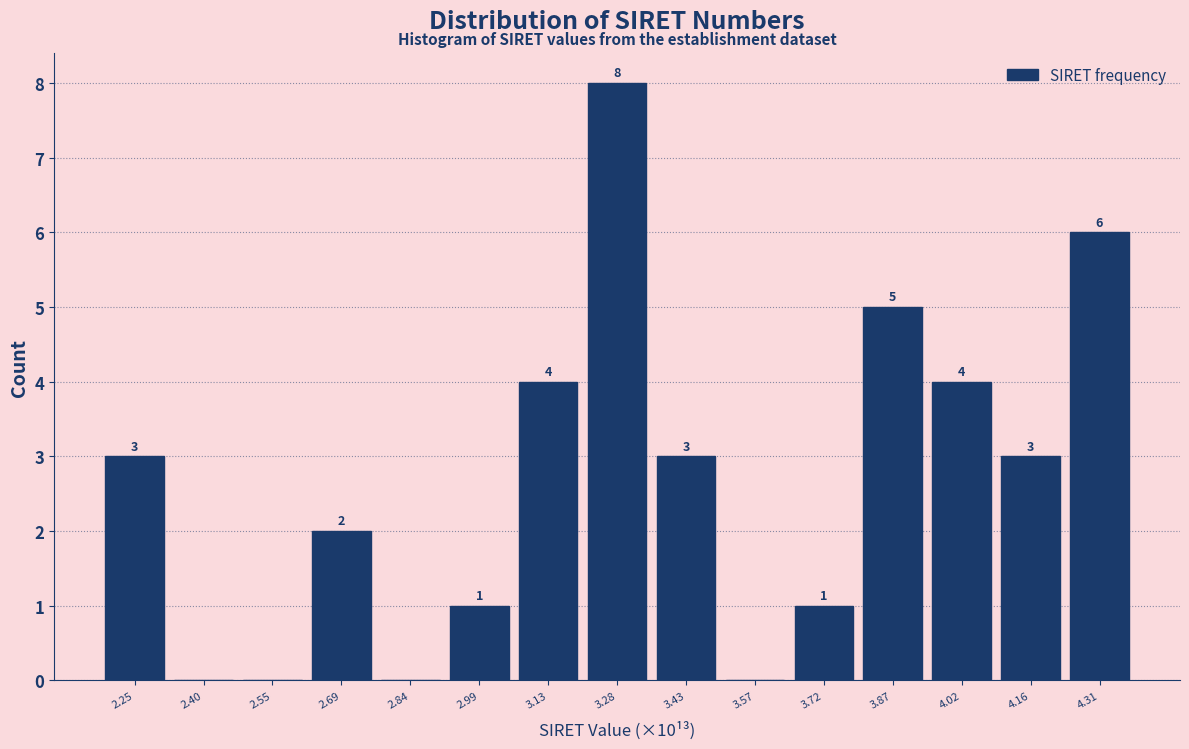

Reading left to right, list all the values displayed in this chart.

2.25=3	2.40=0	2.55=0	2.69=2	2.84=0	2.99=1	3.13=4	3.28=8	3.43=3	3.57=0	3.72=1	3.87=5	4.02=4	4.16=3	4.31=6